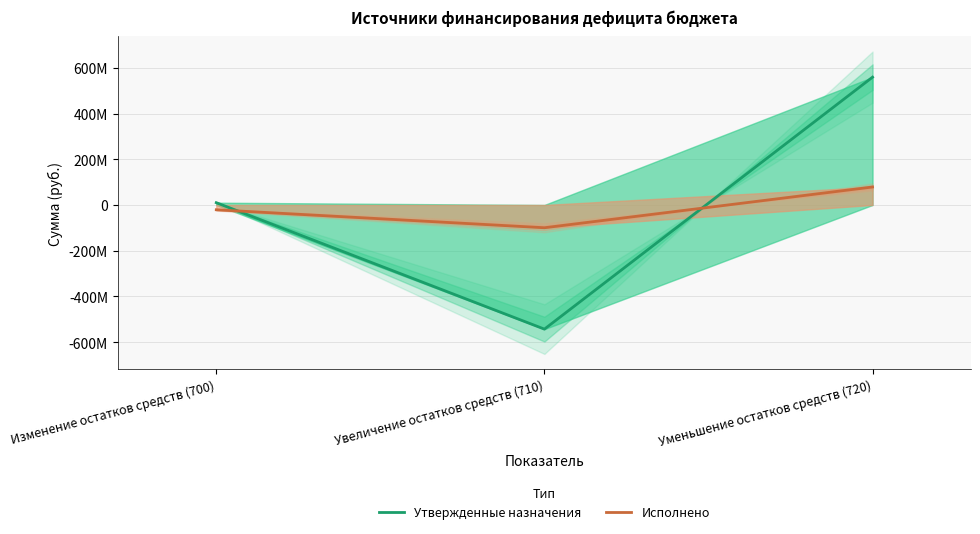

Reading left to right, what are all the values shown in this chart?

Утвержденные назначения: 10000000.0	-543051118.2	559051118.2
Исполнено: -21004866.3	-99652863.8	78647997.5